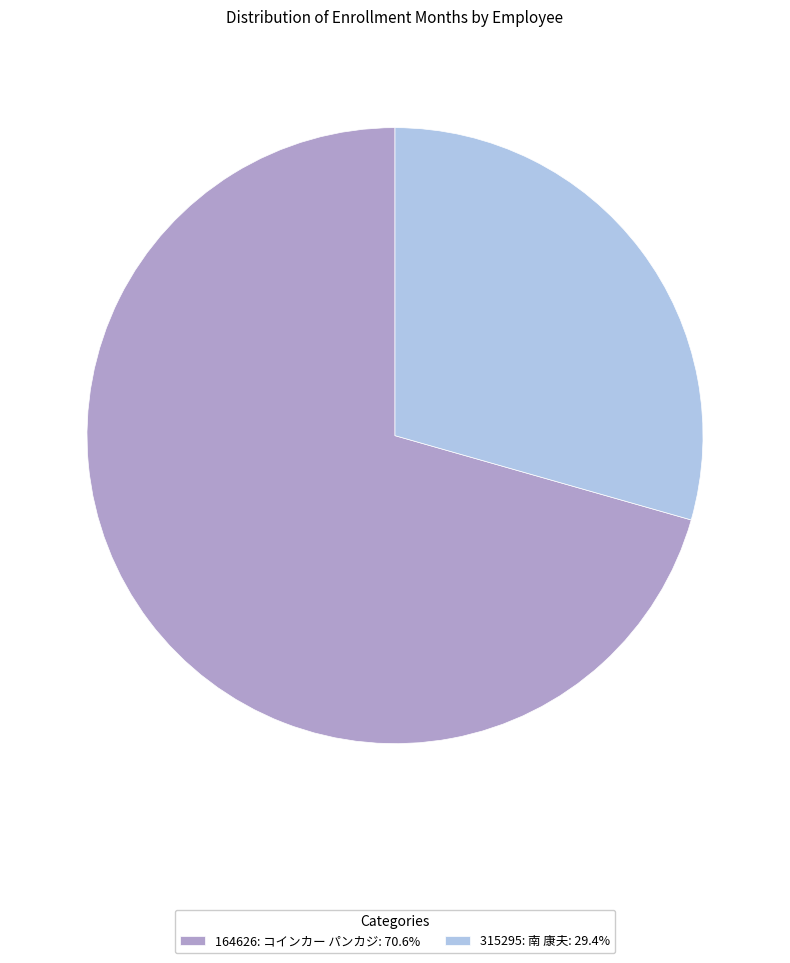

Which category has the smallest portion of the pie?

315295: 南 康夫